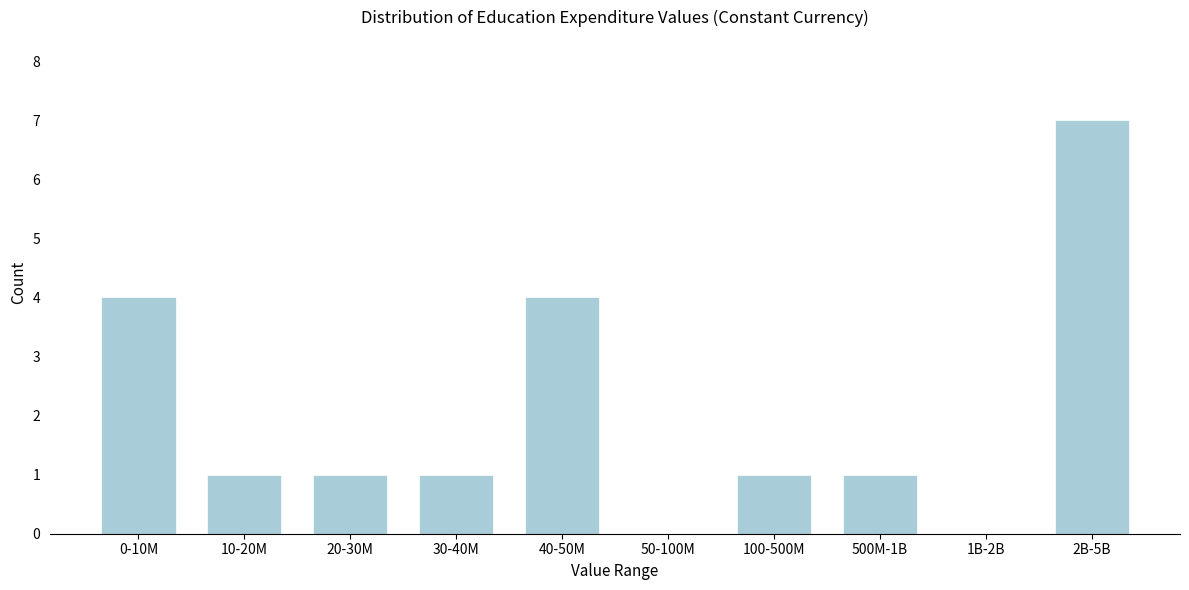

Reading left to right, extract all data points from this chart.

0-10M=4	10-20M=1	20-30M=1	30-40M=1	40-50M=4	50-100M=0	100-500M=1	500M-1B=1	1B-2B=0	2B-5B=7